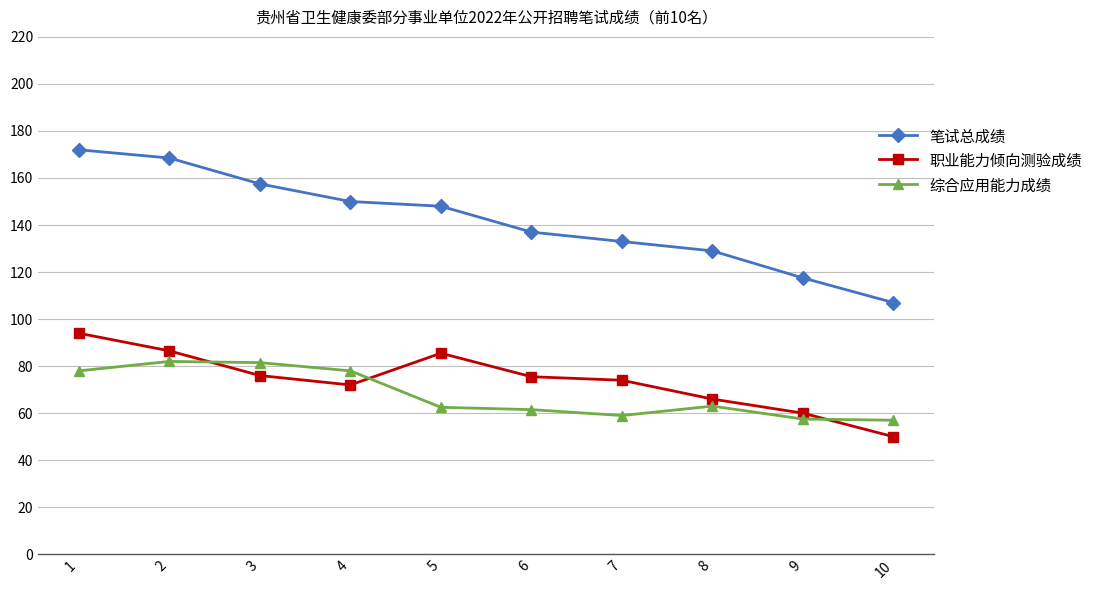

What is the highest value of the 职业能力倾向测验成绩 series?

94.0